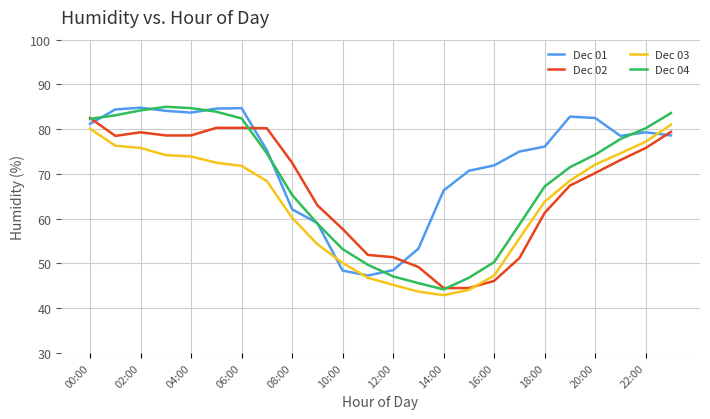

Which series has the widest spread of values?

Dec 04